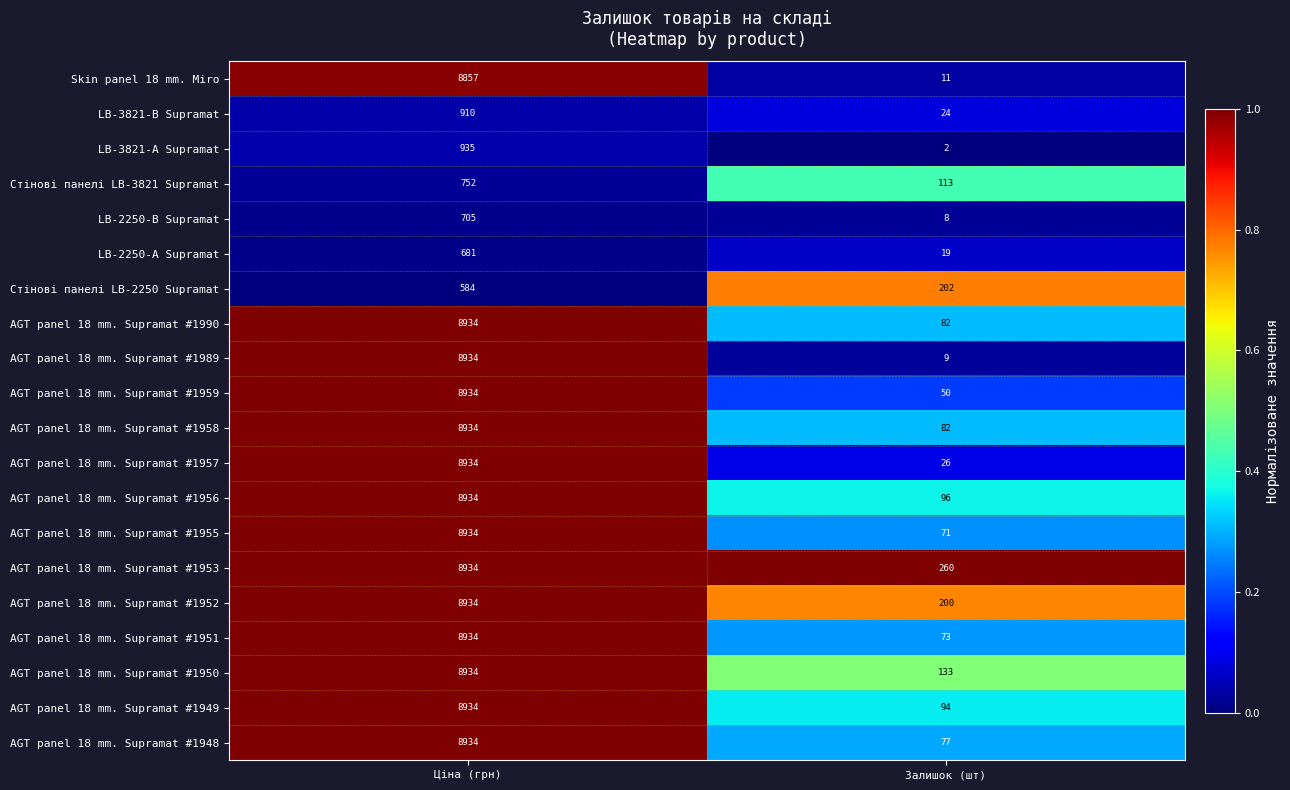

The value of AGT panel 18 mm. Supramat #1957 at Залишок (шт) is 10. True or false?

False